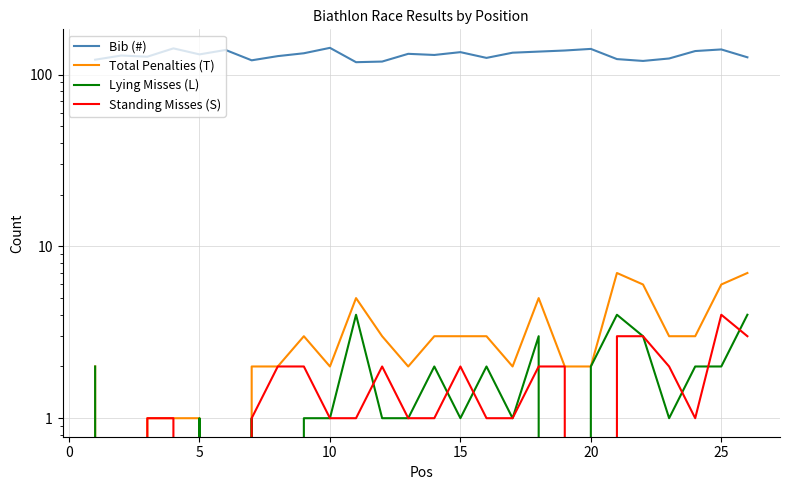

Rank the series by their maximum value, from lowest to highest.

Lying Misses (L), Standing Misses (S), Total Penalties (T), Bib (#)